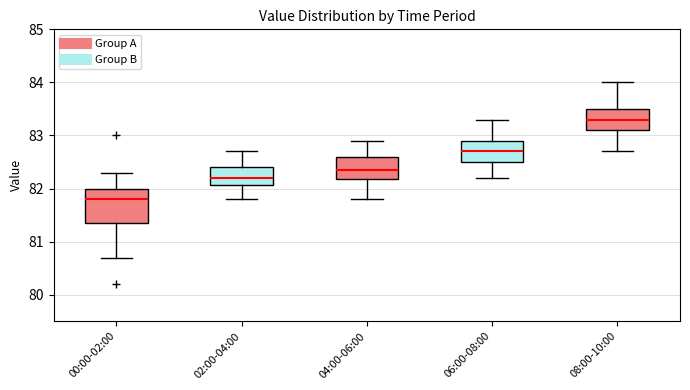

Reading left to right, read every box against the y-axis: the position of its median line, the range the box covers, and the ends of its whiskers. The values are not printed on the chart, so give them approximately, as read against the axis.

00:00-02:00: median 81.8, box 81.4 to 82.0, whiskers 80.7 to 82.3
02:00-04:00: median 82.2, box 82.1 to 82.4, whiskers 81.8 to 82.7
04:00-06:00: median 82.4, box 82.2 to 82.6, whiskers 81.8 to 82.9
06:00-08:00: median 82.7, box 82.5 to 82.9, whiskers 82.2 to 83.3
08:00-10:00: median 83.3, box 83.1 to 83.5, whiskers 82.7 to 84.0